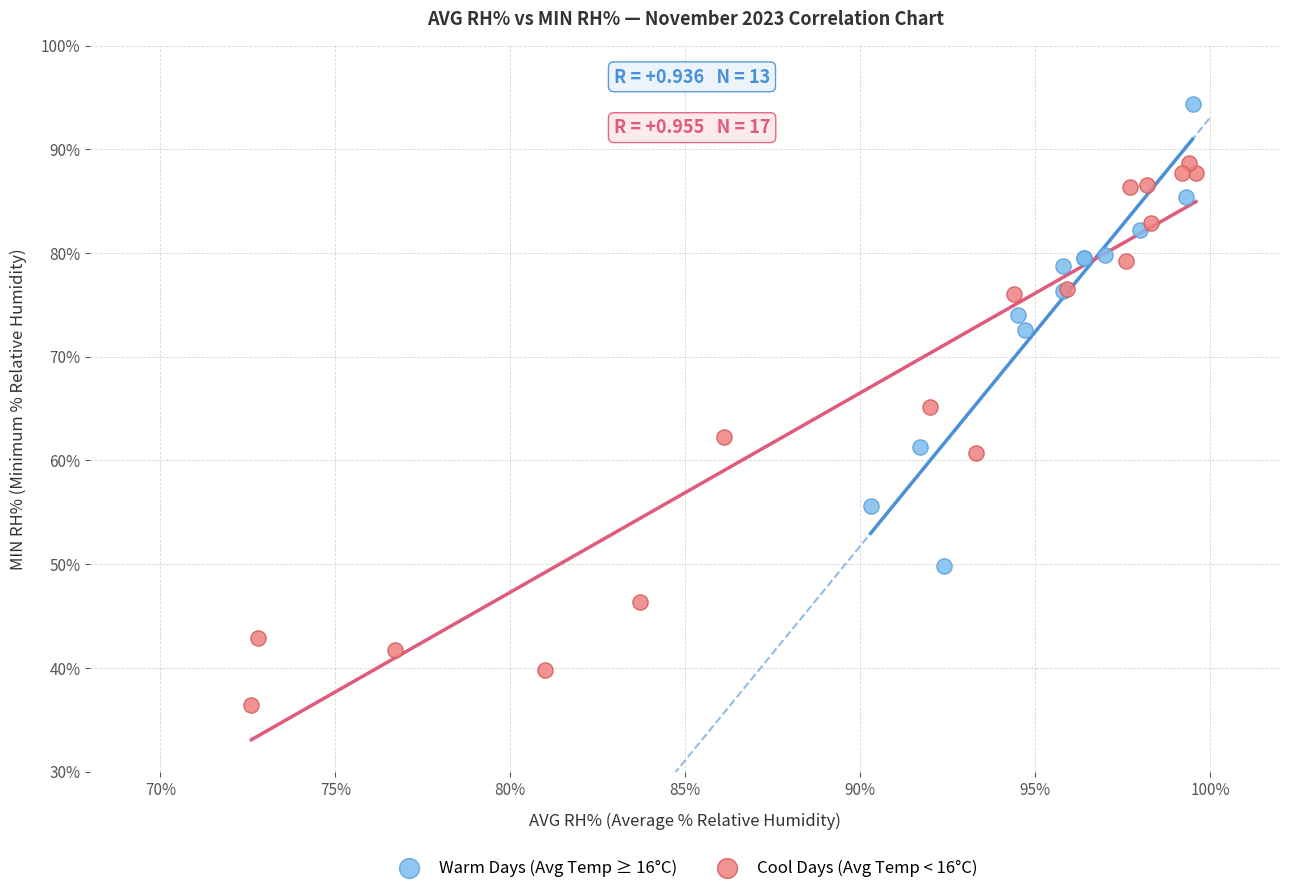

Which series contains the lowest Y value?

Cool Days (Avg Temp < 16°C)